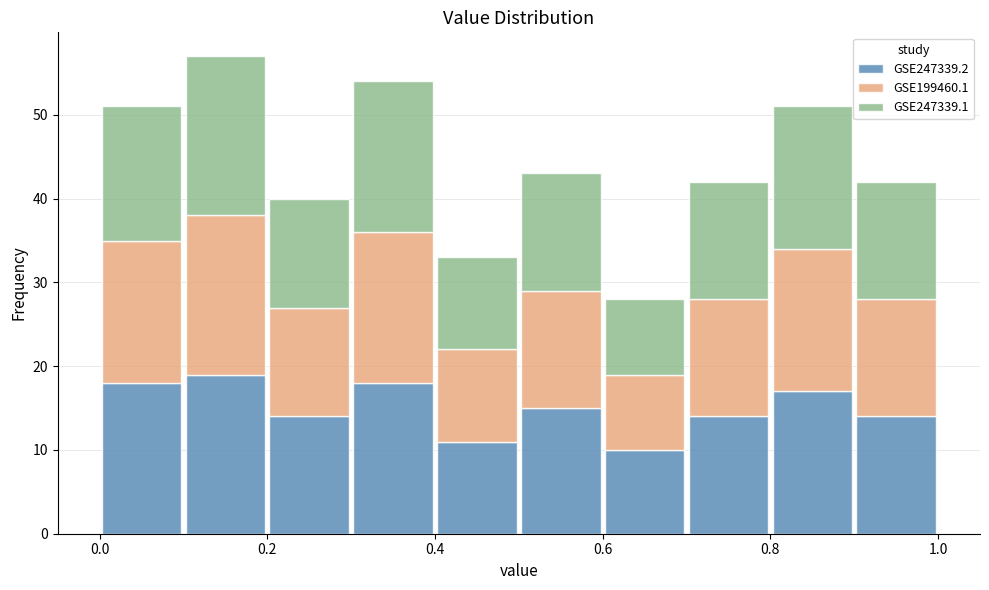

Which range on the x-axis has the tallest stacked bar (by total height)?

0.1 to 0.2